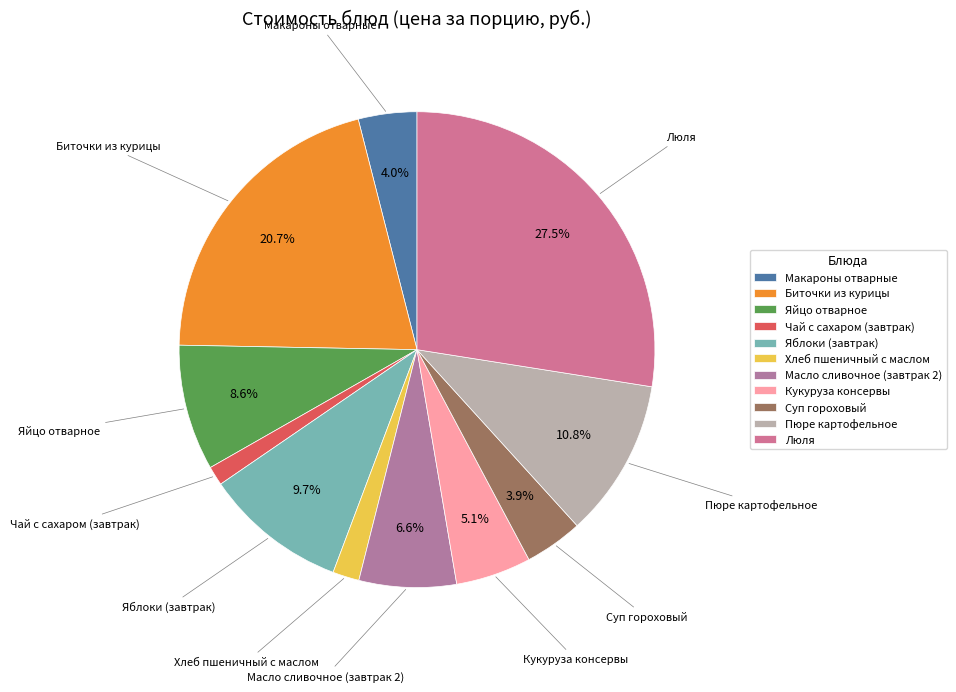

Combined, what portion of the pie is Биточки из курицы and Яйцо отварное?

29.3%